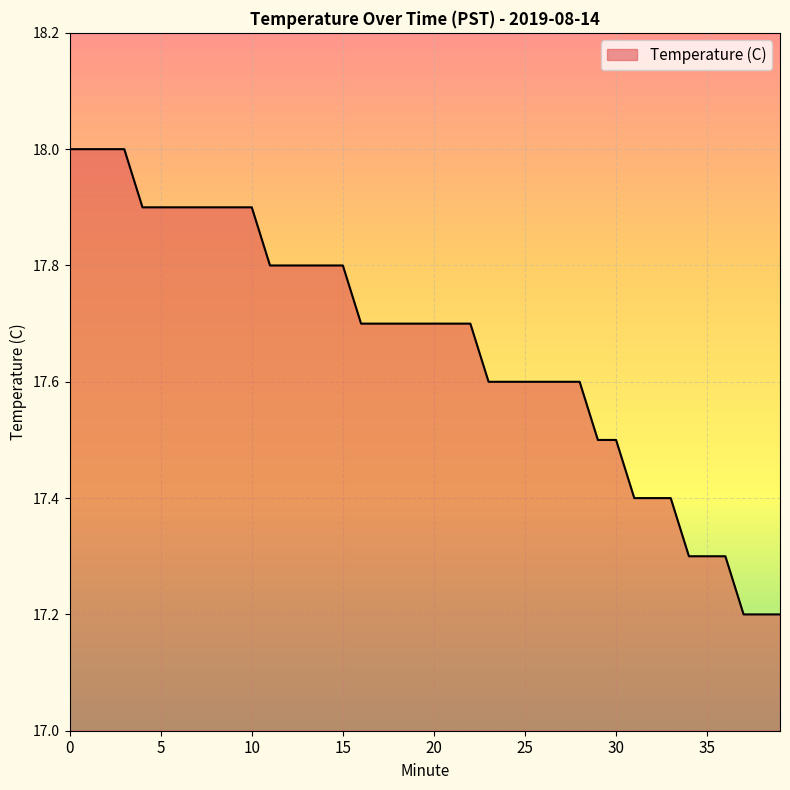

What is the sum of all values?

706.5